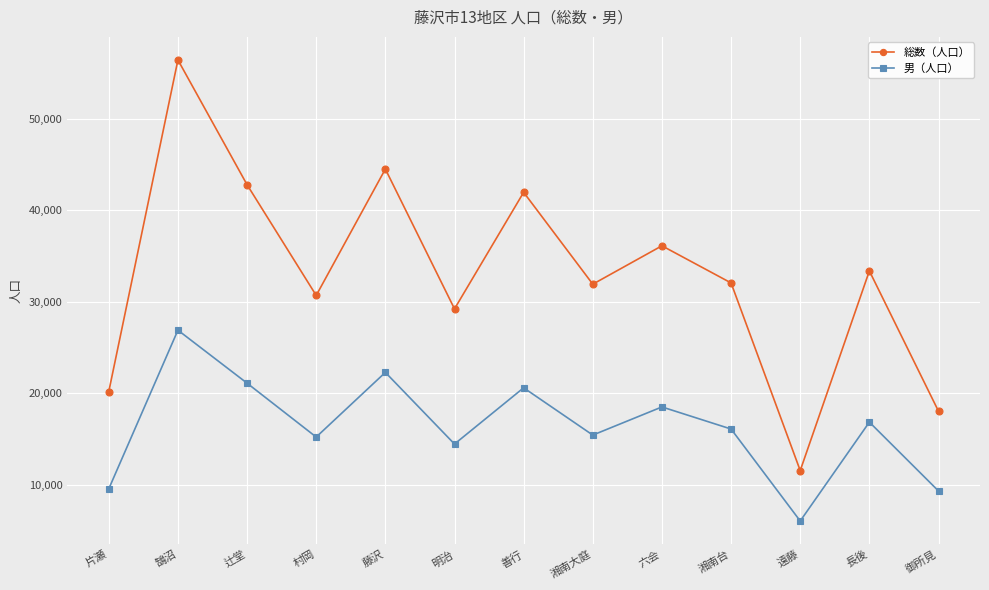

What is the difference between the 男（人口） values at 御所見 and 藤沢?

12972